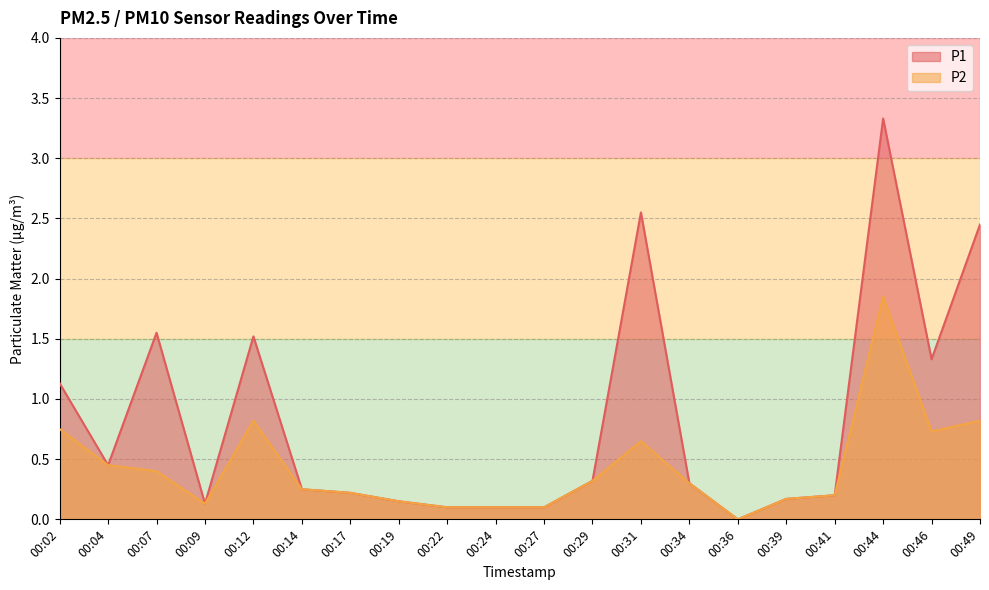

Which series changed the most between 00:27 and 00:36?

P1